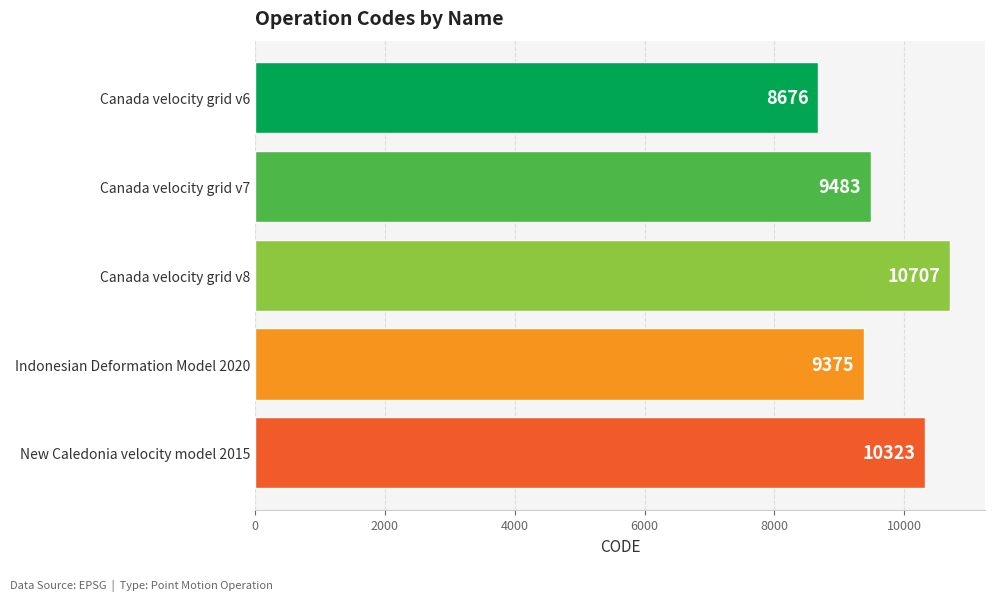

What is the value of the 4th bar from the left?

9375